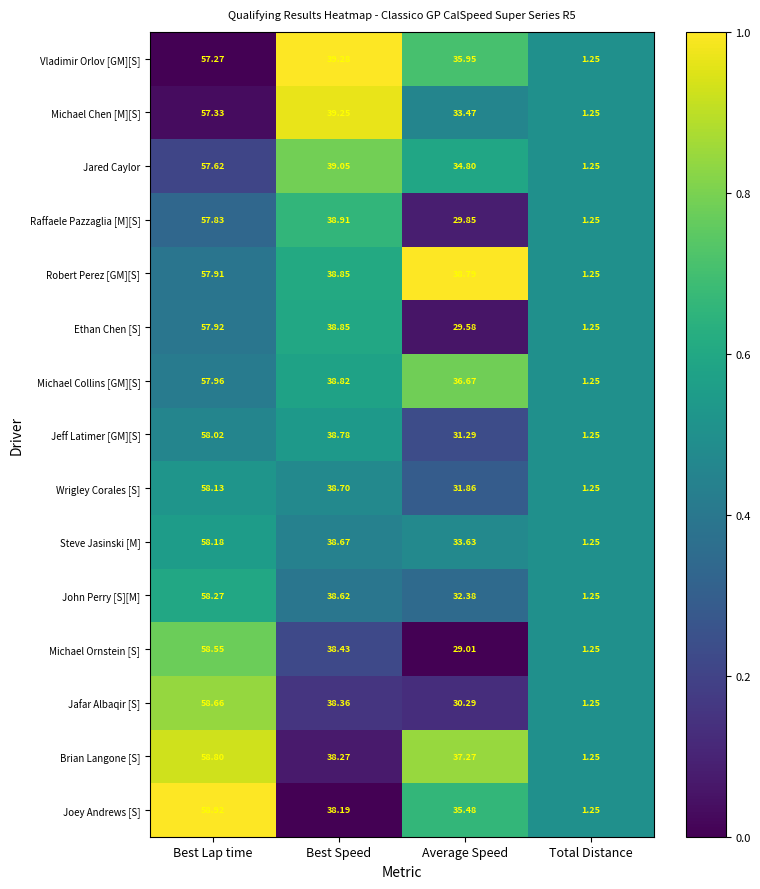

Which series has the widest spread of values?

Joey Andrews [S]